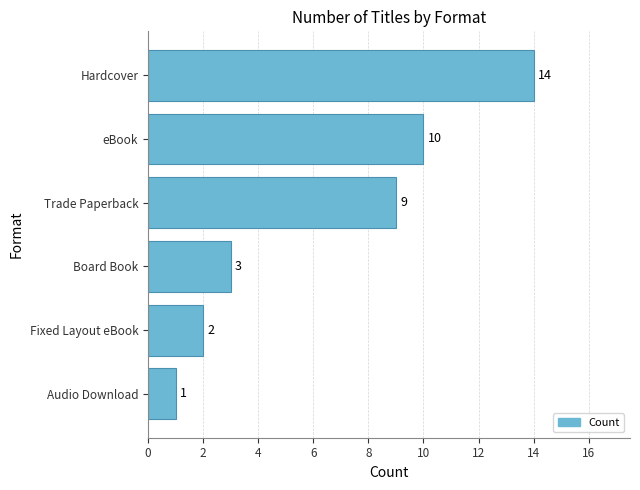

List the labels in order of value, smallest first.

Audio Download, Fixed Layout eBook, Board Book, Trade Paperback, eBook, Hardcover